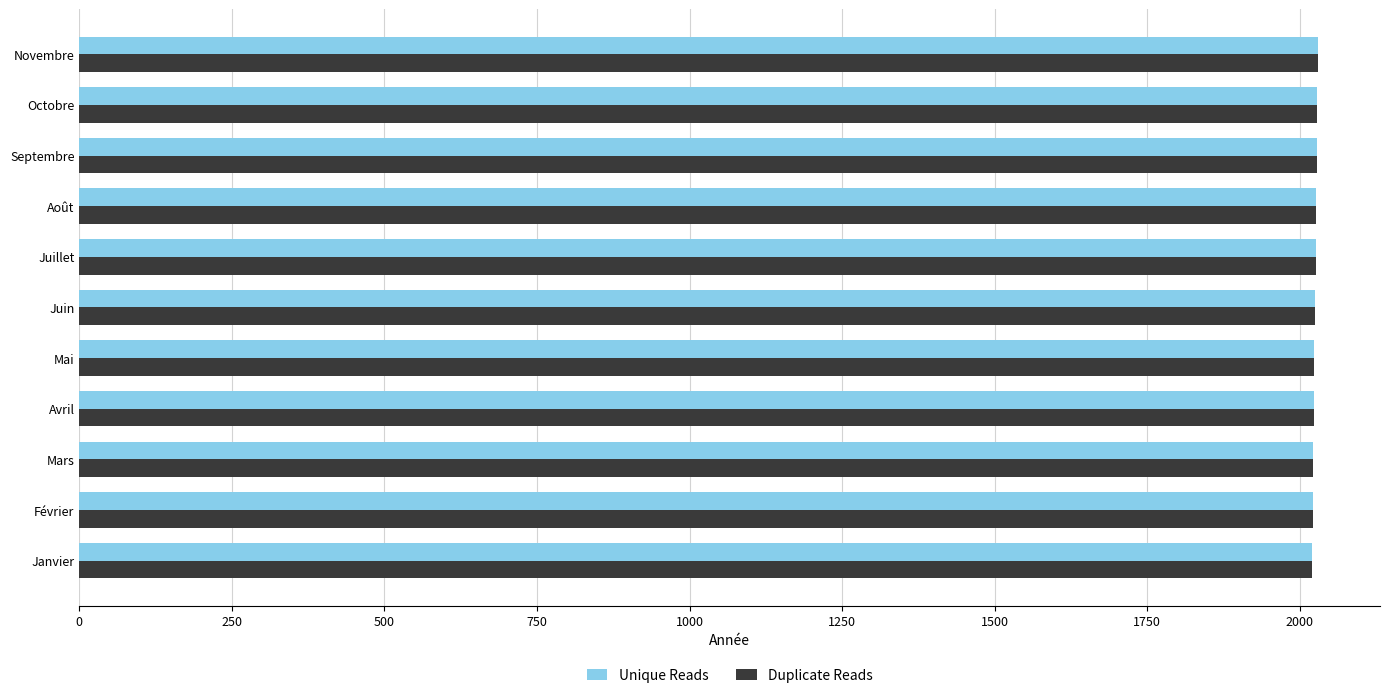

True or false: Unique Reads has a value of 2020 at Janvier.

True